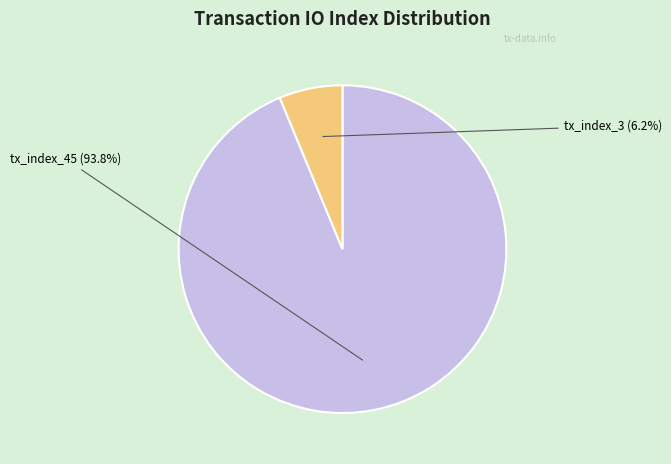

To the nearest percent, what percentage of the pie is tx_index_45?

94%